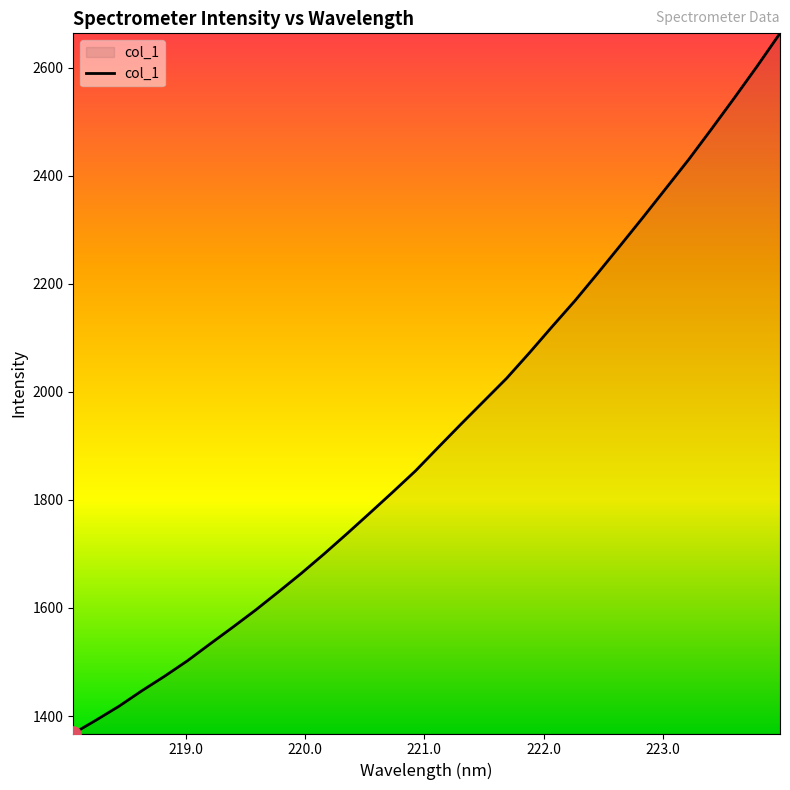

What is the smallest value displayed?

1367.7